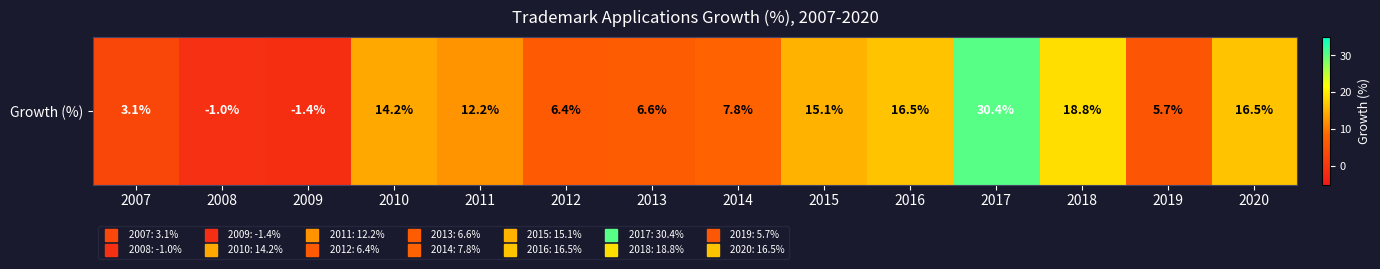

What is the difference between the maximum and minimum values?

31.8